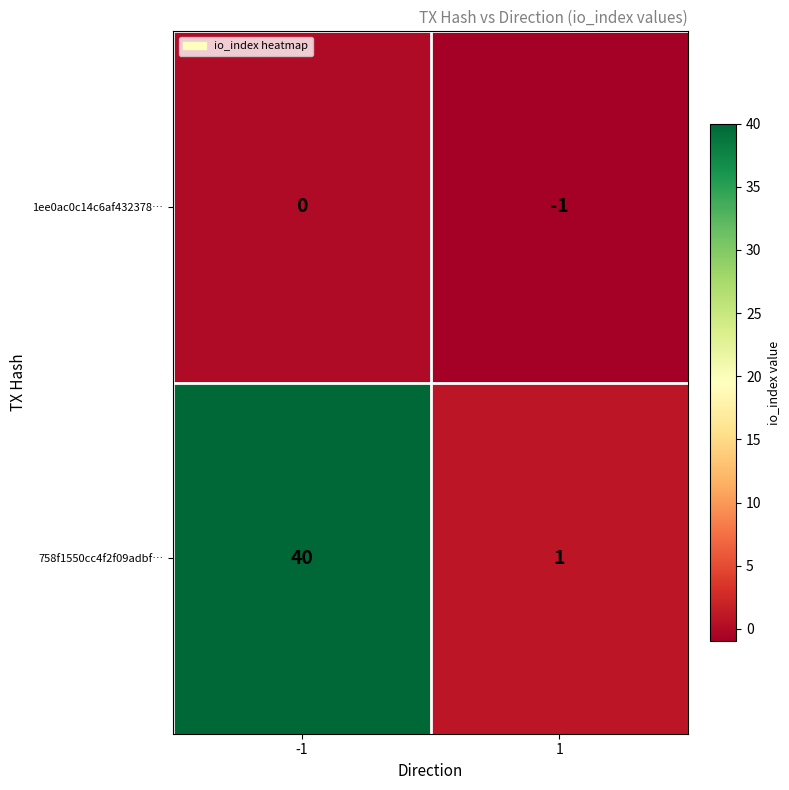

Reading right to left, what are all the values shown in this chart?

1ee0ac0c14c6af432378…: -1	0
758f1550cc4f2f09adbf…: 1	40